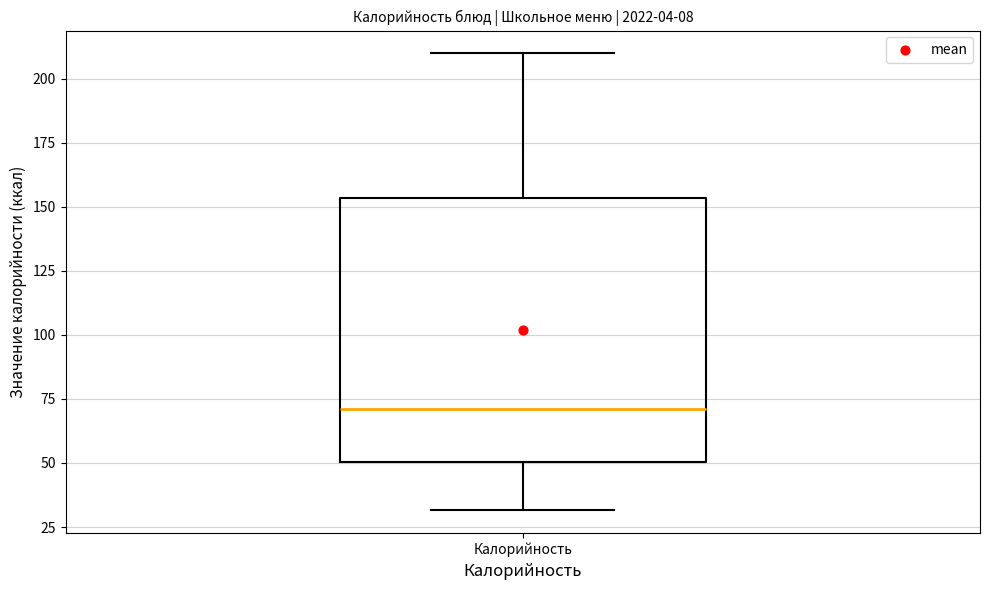

Where is the lower edge of the box for Калорийность on the y-axis? The values are not printed on the chart, so give them approximately, as read against the axis.

50